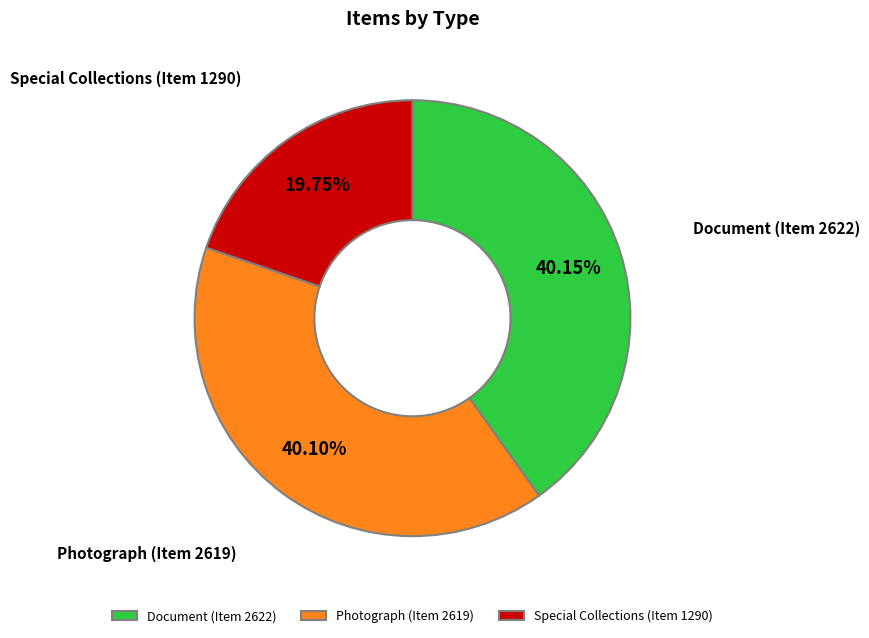

Is it true that Photograph (Item 2619) is 50% of the pie?

False